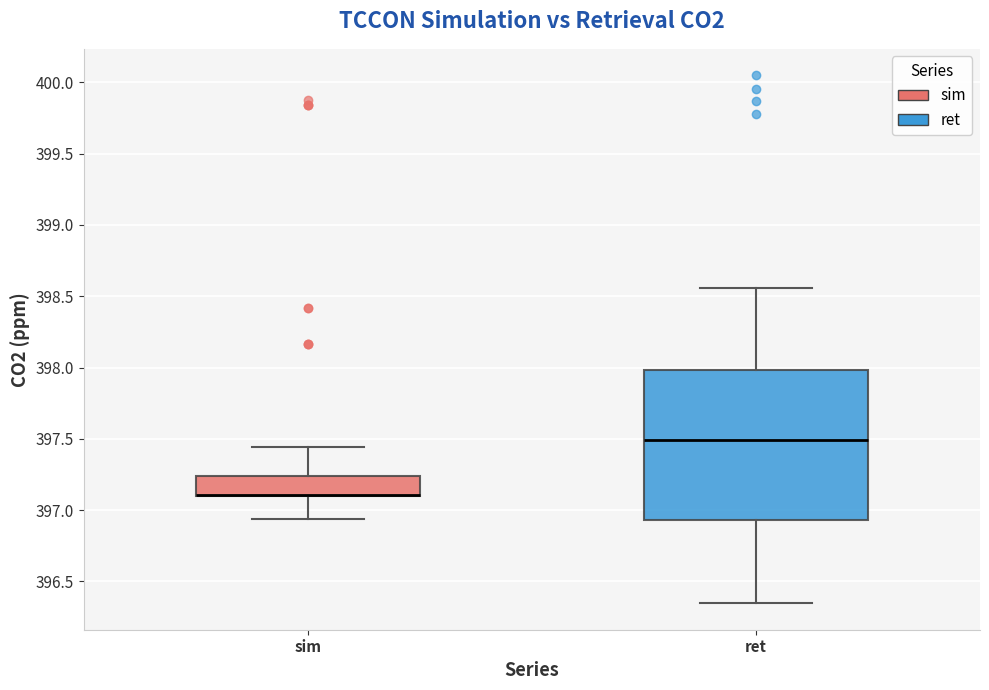

Where does the median line of the box for ret sit on the y-axis? The values are not printed on the chart, so give them approximately, as read against the axis.

397.50